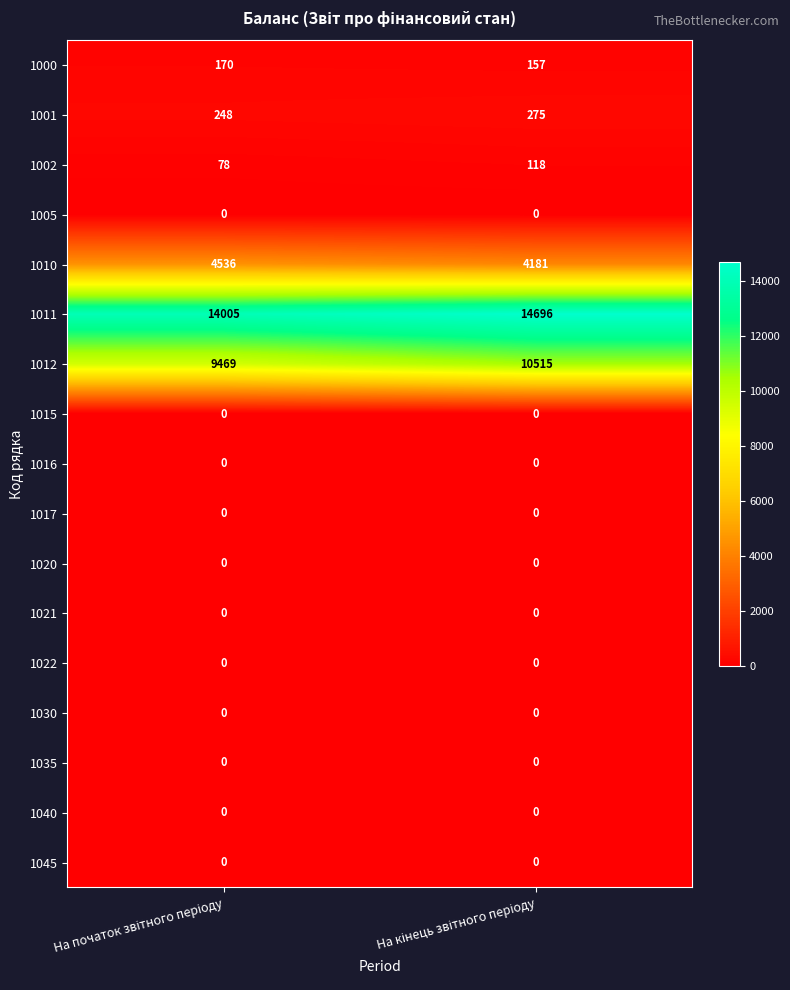

Which series has the largest range (max minus min)?

1012